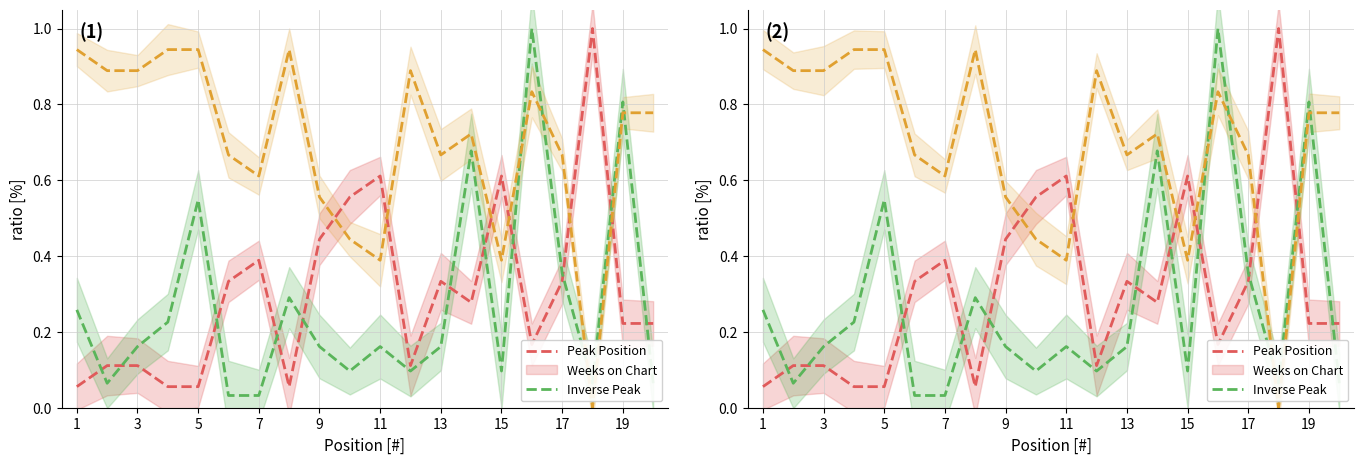

What is the difference between the second highest and second lowest values in the Peak Position series?

0.6